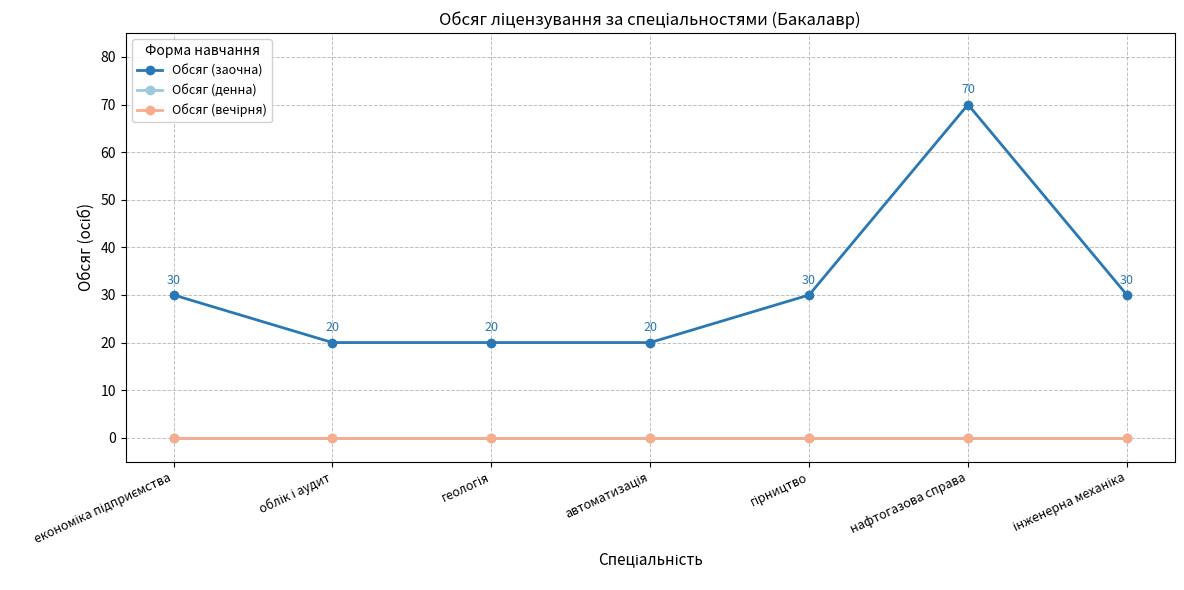

Is the value of Обсяг (заочна) at економіка підприємства greater than the value of Обсяг (вечірня) at автоматизація?

Yes